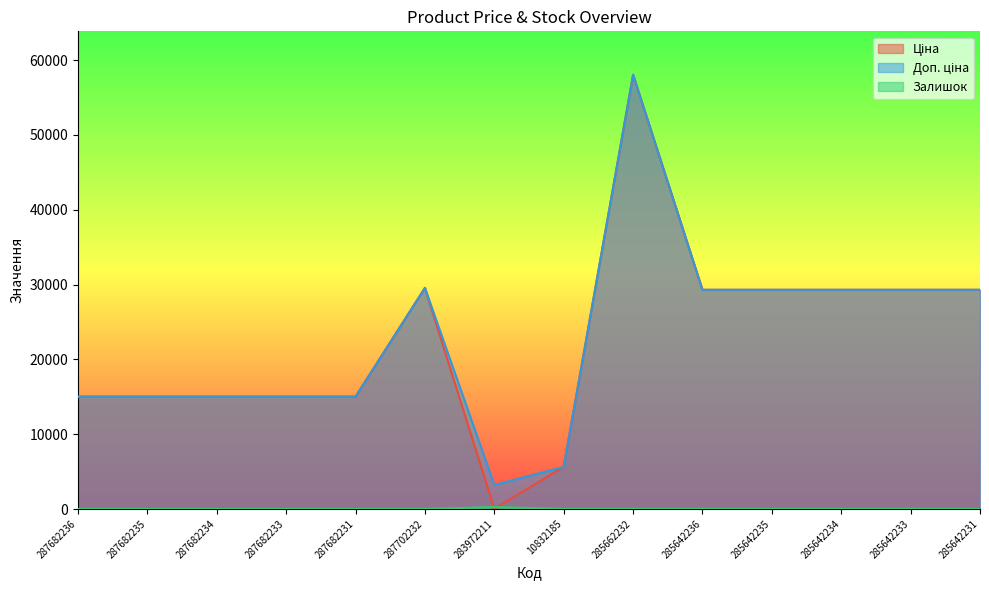

What is the spread (max minus min) of values at 285642236?

29283.9